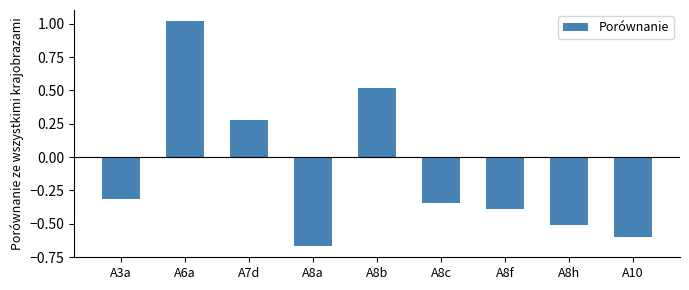

At which category does the chart reach its peak across all series?

A6a